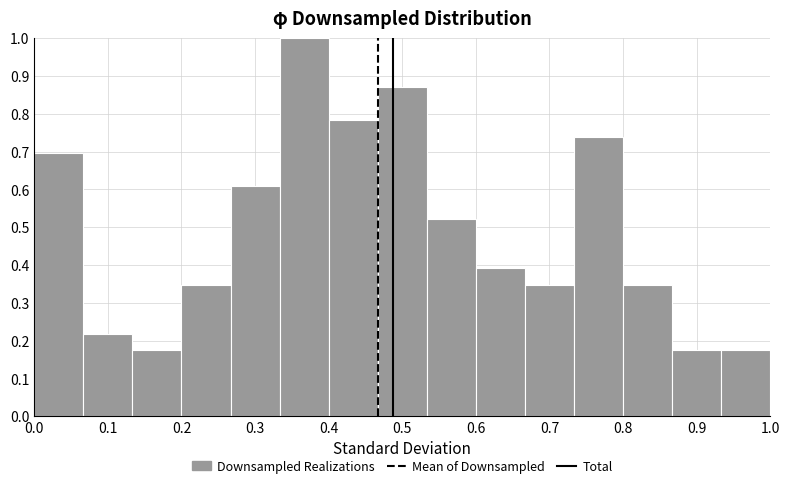

Reading left to right, transcribe this chart: for each bar, give the range it covers on the x-axis and its height. Neither the bar edges nor the heights are printed on the chart, so give them approximately, as read against the axes.

0.00 to 0.07: 0.70
0.07 to 0.13: 0.22
0.13 to 0.20: 0.17
0.20 to 0.27: 0.35
0.27 to 0.33: 0.61
0.33 to 0.40: 1.00
0.40 to 0.47: 0.78
0.47 to 0.53: 0.87
0.53 to 0.60: 0.52
0.60 to 0.67: 0.39
0.67 to 0.73: 0.35
0.73 to 0.80: 0.74
0.80 to 0.87: 0.35
0.87 to 0.93: 0.17
0.93 to 1.00: 0.17